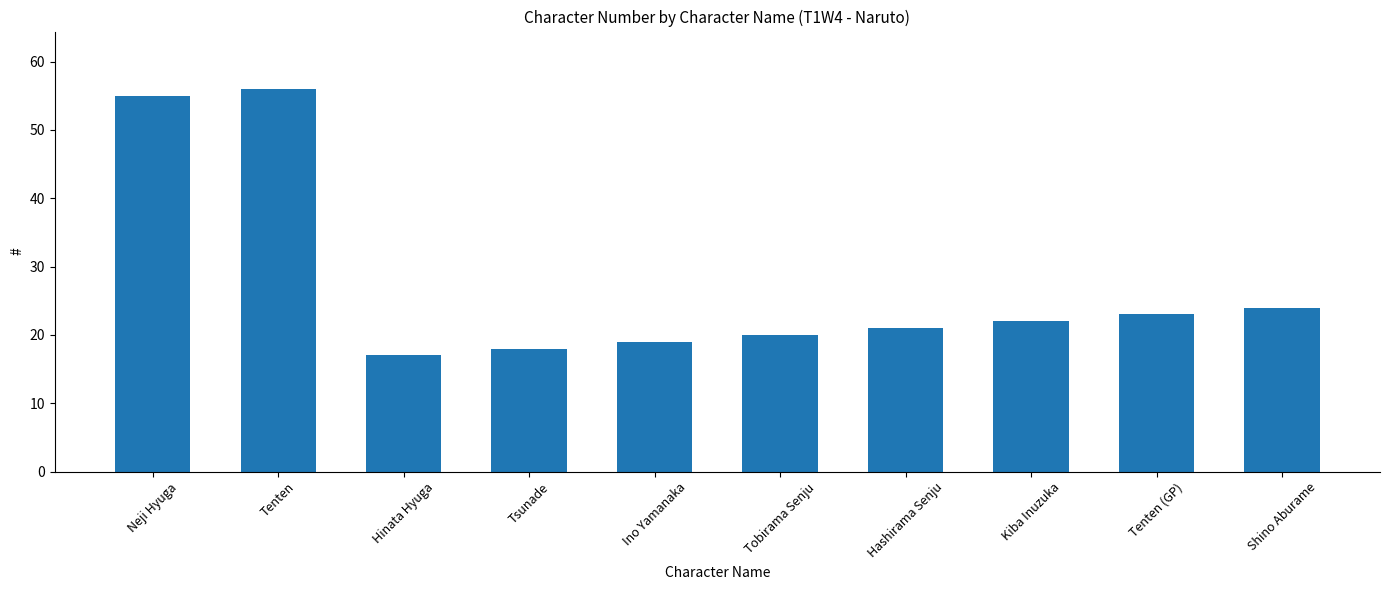

What position from the right is Kiba Inuzuka?

3